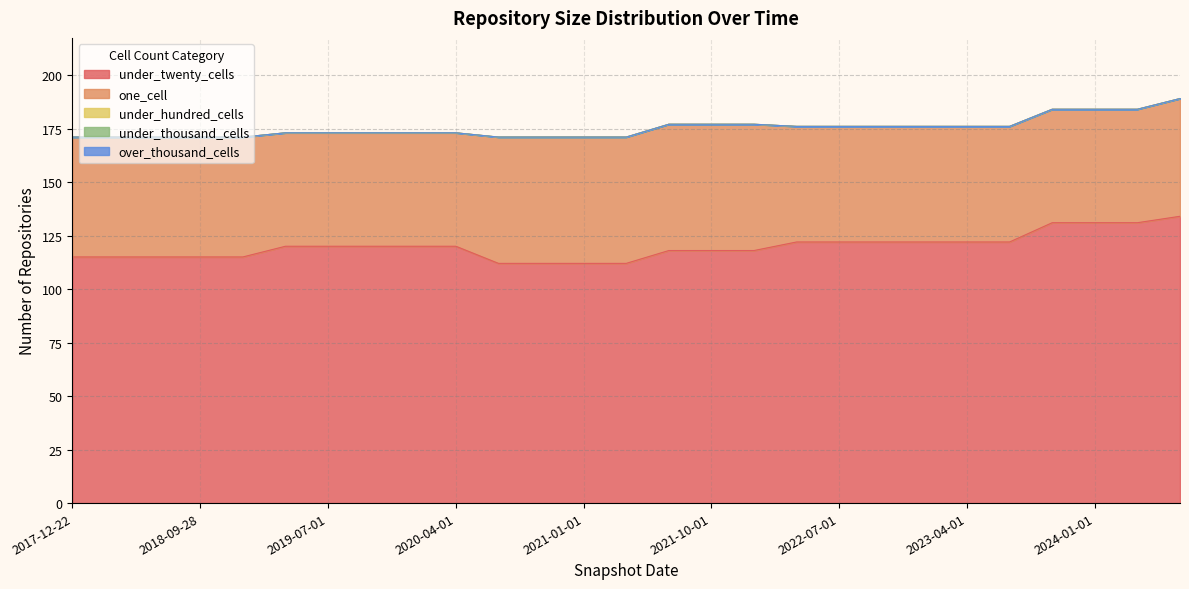

Is it true that under_hundred_cells equals 0 at 2024-07-01?

True